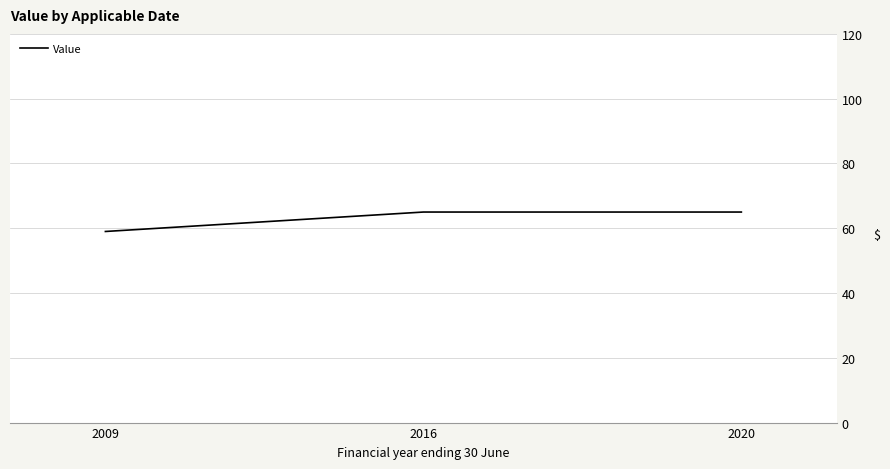

Reading left to right, list all the values displayed in this chart.

2009=59	2016=65	2020=65